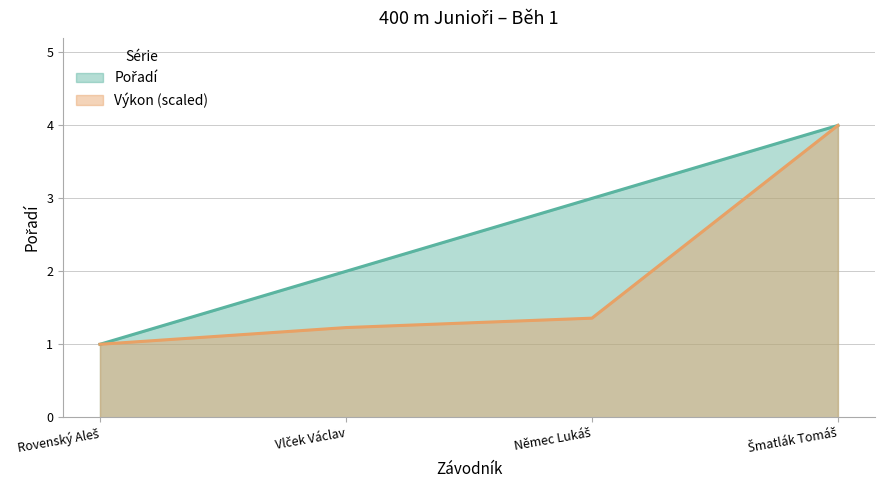

True or false: Pořadí and Výkon cross at least once.

False